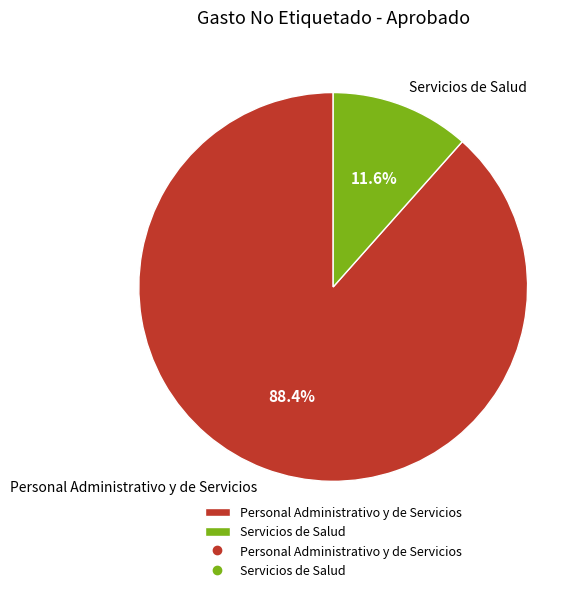

Rank the categories by value from lowest to highest.

Servicios de Salud, Personal Administrativo y de Servicios